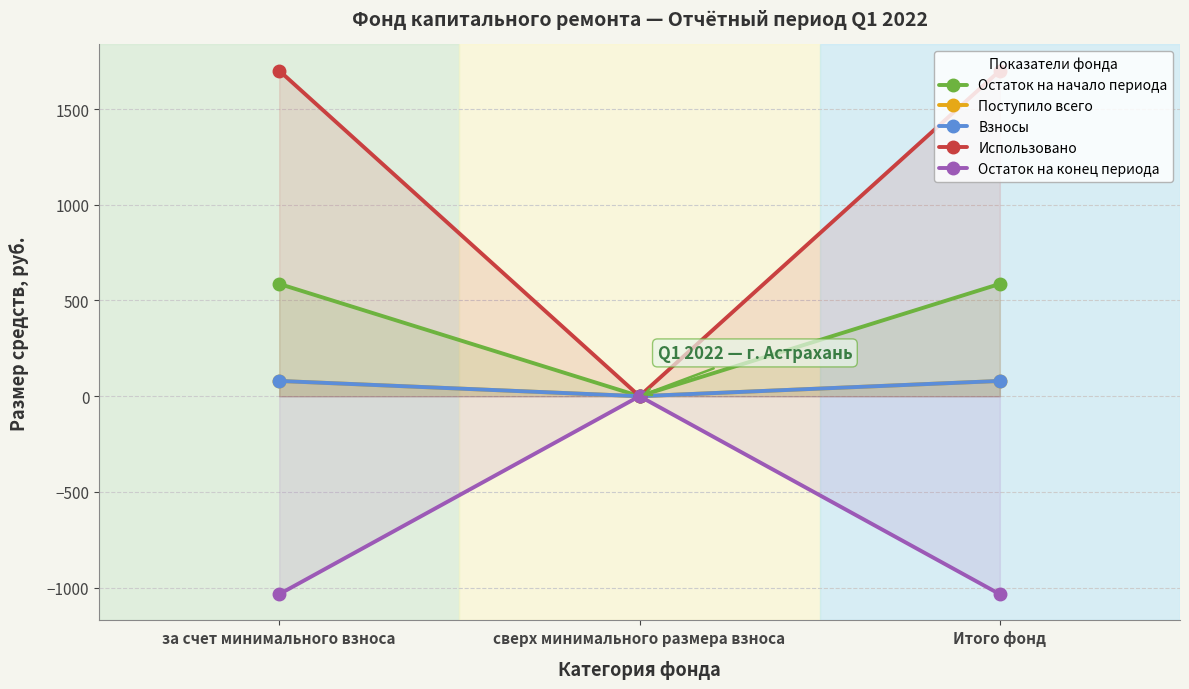

Reading right to left, extract all data points from this chart.

Остаток на начало периода: Итого фонд=586.7	сверх минимального размера взноса=0.0	за счет минимального взноса=586.7
Поступило всего: Итого фонд=79.7	сверх минимального размера взноса=0.0	за счет минимального взноса=79.7
Взносы: Итого фонд=79.7	сверх минимального размера взноса=0.0	за счет минимального взноса=79.7
Использовано: Итого фонд=1700.7	сверх минимального размера взноса=0.0	за счет минимального взноса=1700.7
Остаток на конец периода: Итого фонд=-1034.2	сверх минимального размера взноса=0.0	за счет минимального взноса=-1034.2